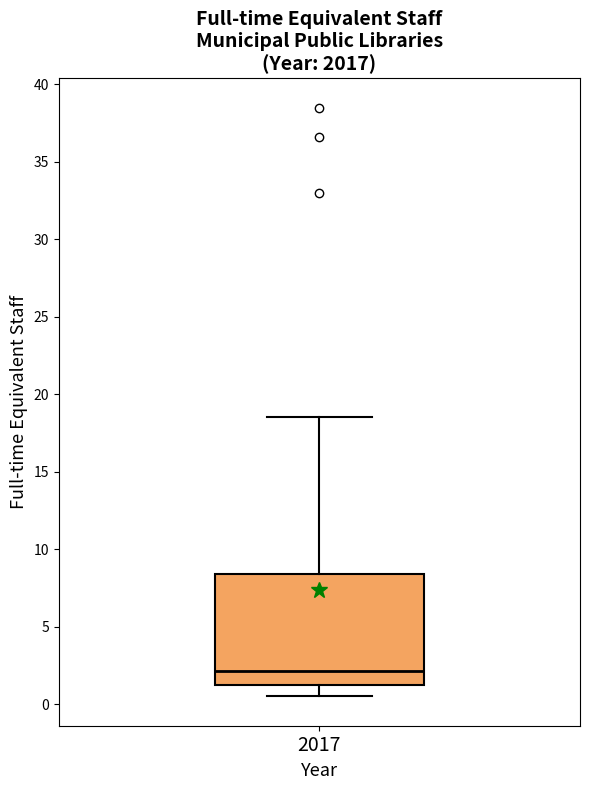

Transcribe this box plot: give where the median line is, the range the box spans, and where the two whiskers end, as read against the y-axis. The values are not printed on the chart, so give them approximately, as read against the axis.

median 2.0, box 1.0 to 8.5, whiskers 0.5 to 18.5